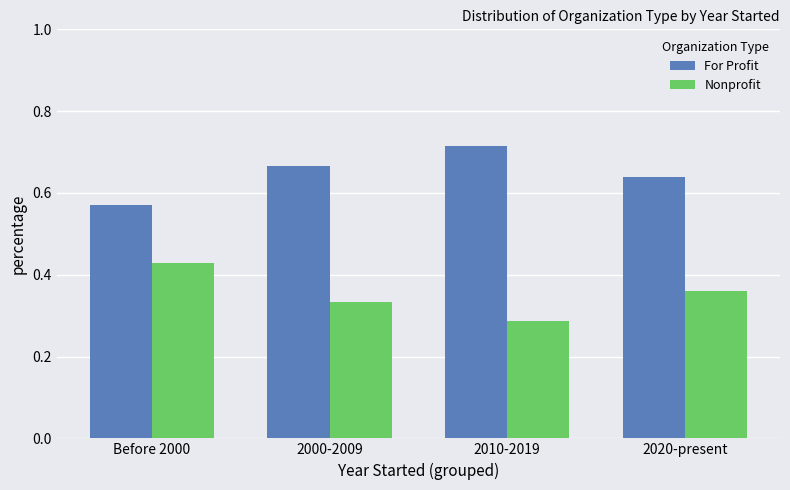

The For Profit series shows 1.0 at 2010-2019. True or false?

False